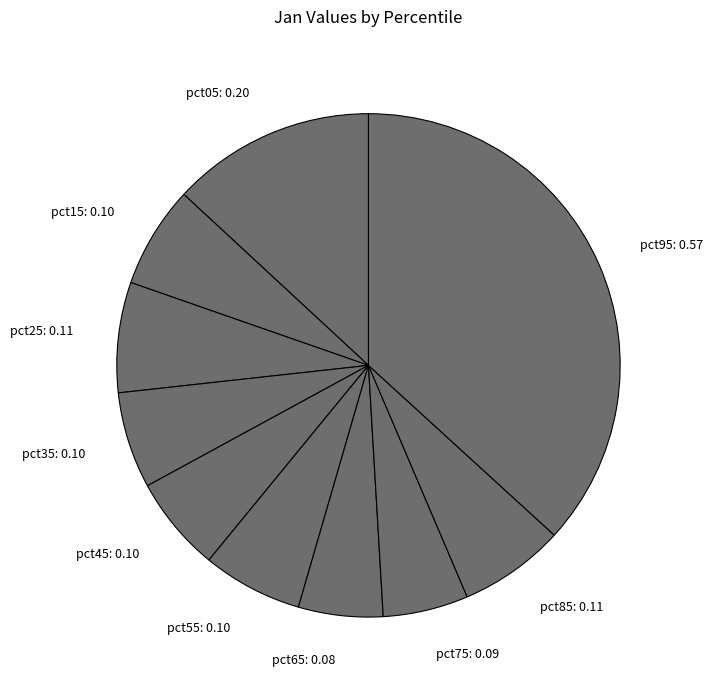

Which slice is the largest?

pct95